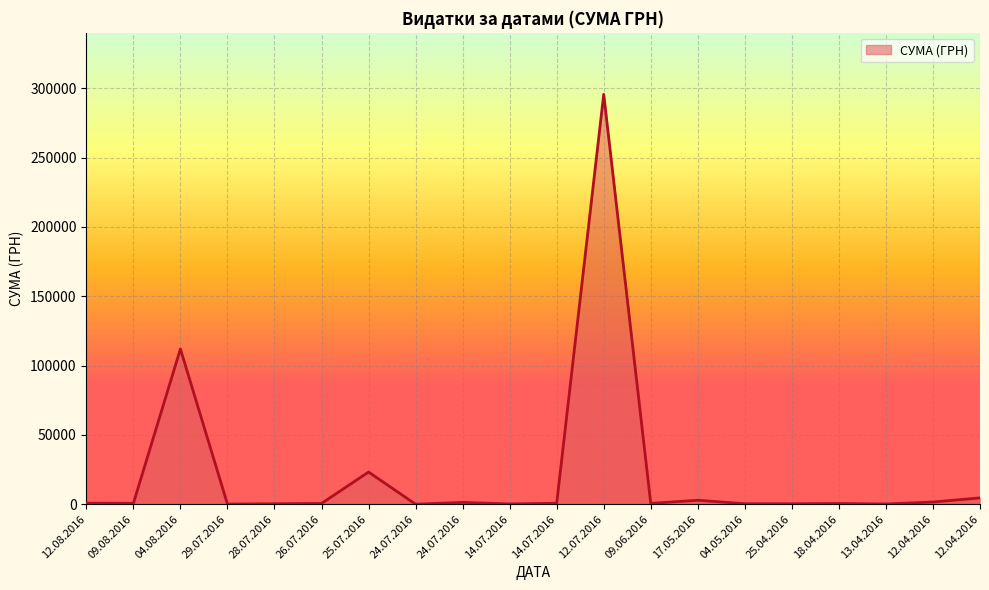

How many values are below 633?

10